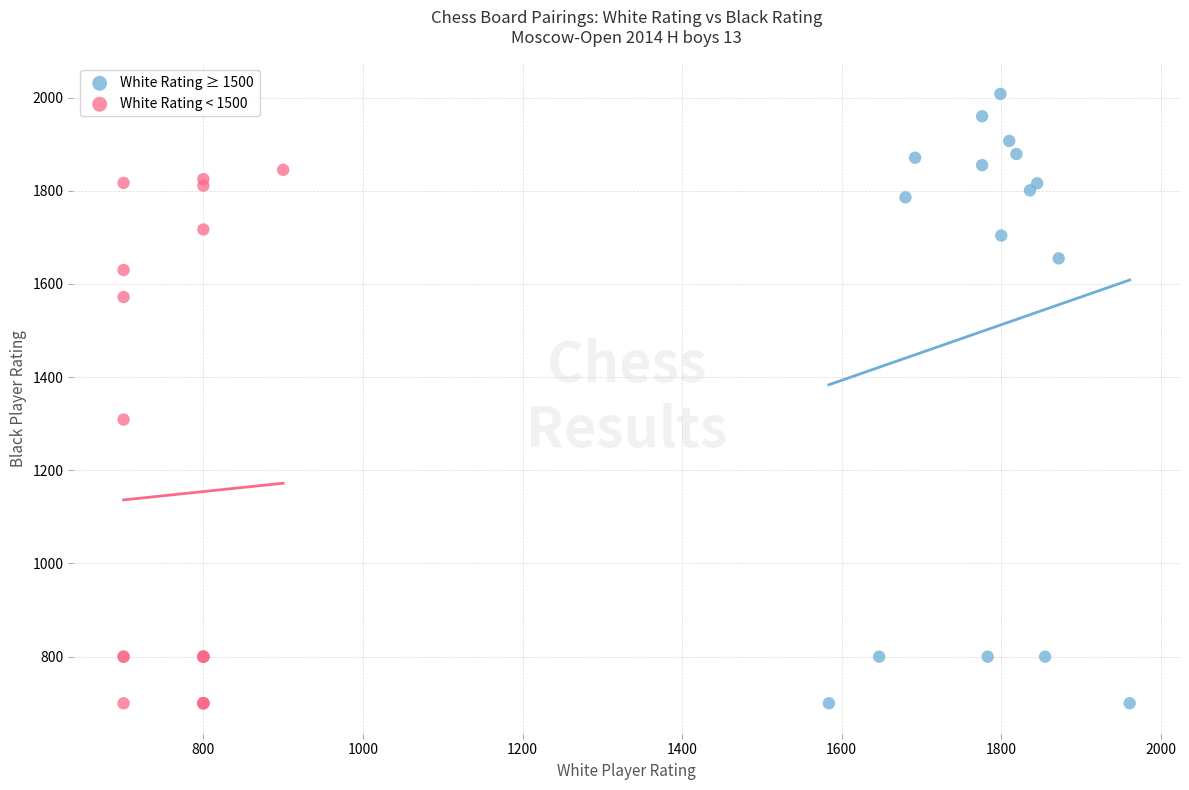

Which series contains the highest Y value?

White Rating ≥ 1500